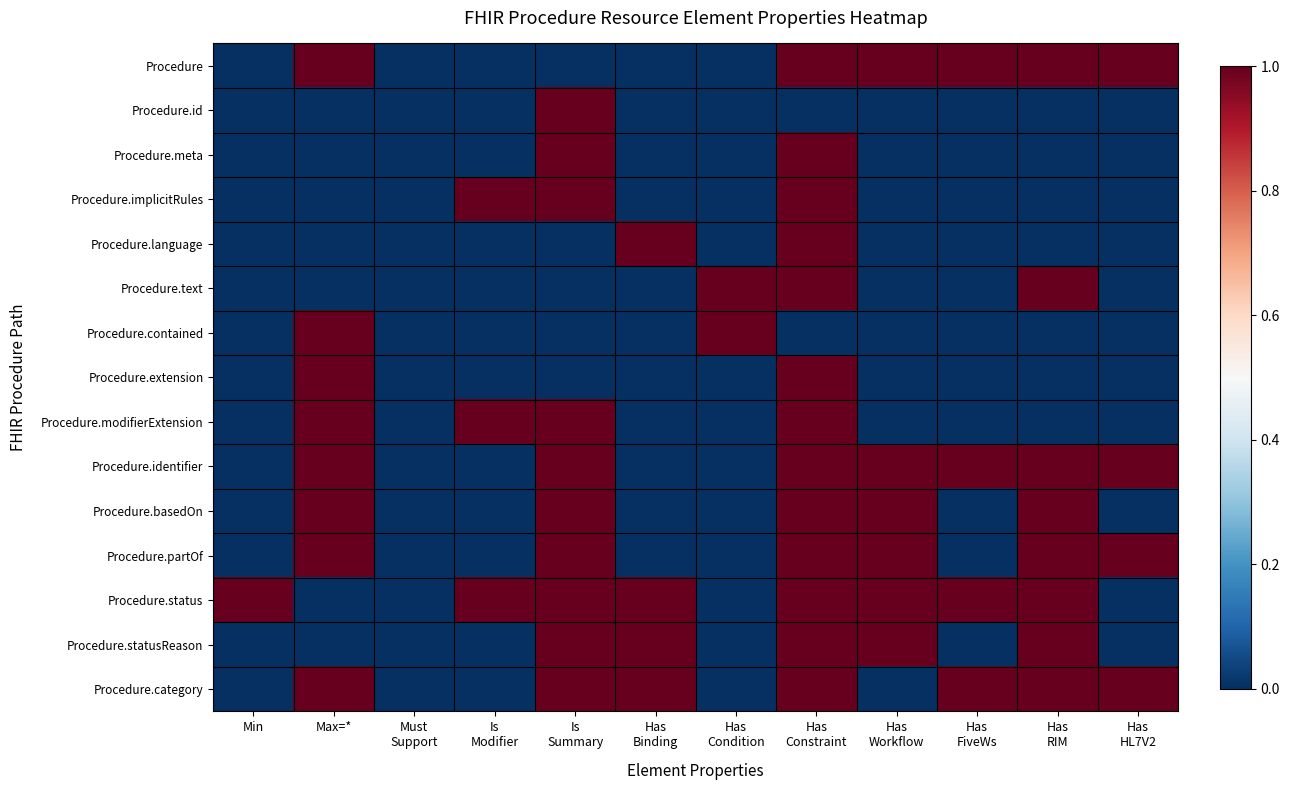

What is the difference between the highest and lowest values at Is
Modifier?

1